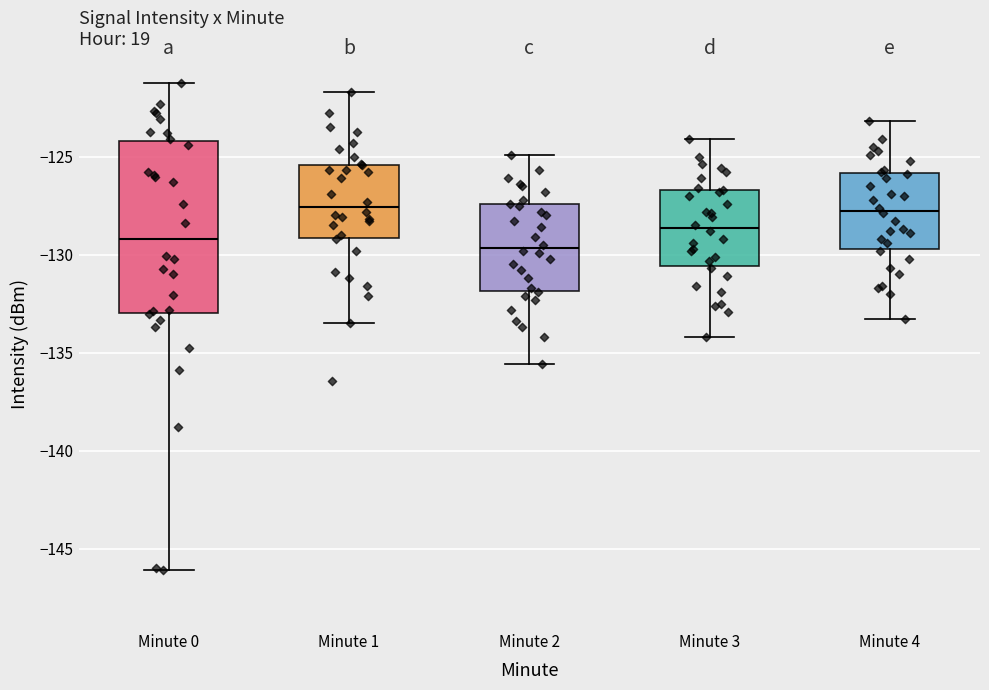

Reading left to right, transcribe this box plot: for each box, give where its median line is, the range the box spans, and where its two whiskers end, as read against the y-axis. The values are not printed on the chart, so give them approximately, as read against the axis.

Minute 0: median -129.0, box -133.0 to -124.0, whiskers -146.0 to -121.0
Minute 1: median -127.5, box -129.0 to -125.5, whiskers -133.5 to -121.5
Minute 2: median -129.5, box -132.0 to -127.5, whiskers -135.5 to -125.0
Minute 3: median -128.5, box -130.5 to -126.5, whiskers -134.0 to -124.0
Minute 4: median -127.5, box -129.5 to -126.0, whiskers -133.5 to -123.0